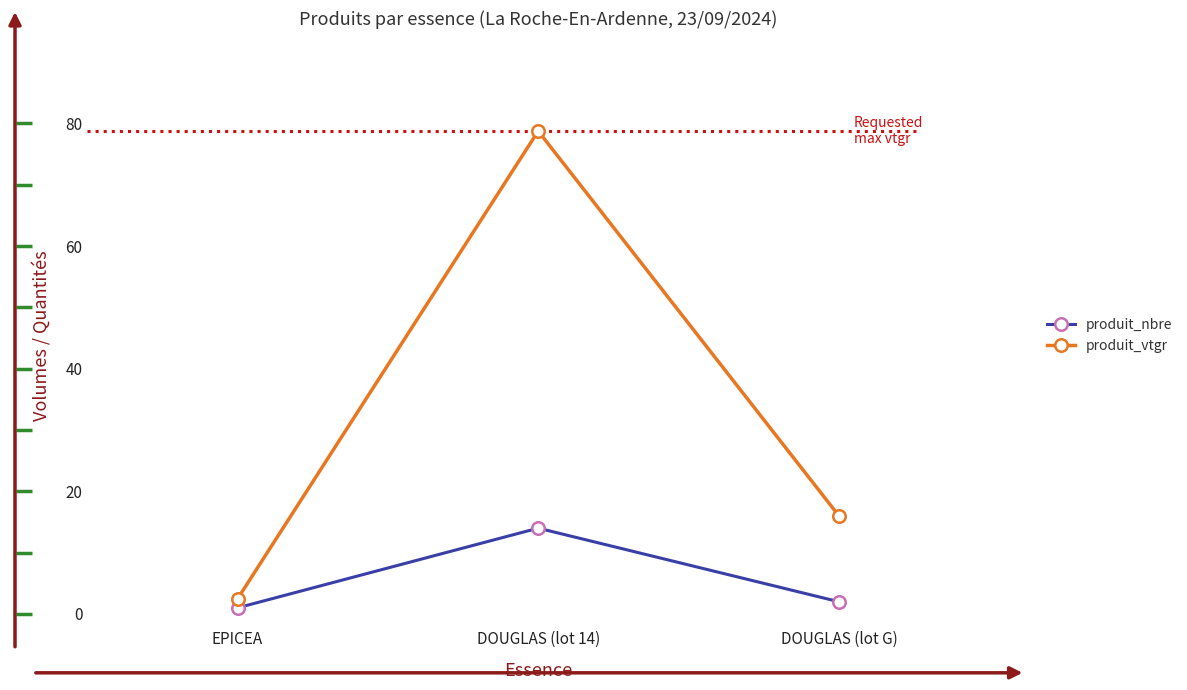

Rank the series at EPICEA from lowest to highest value.

produit_nbre, produit_vtgr